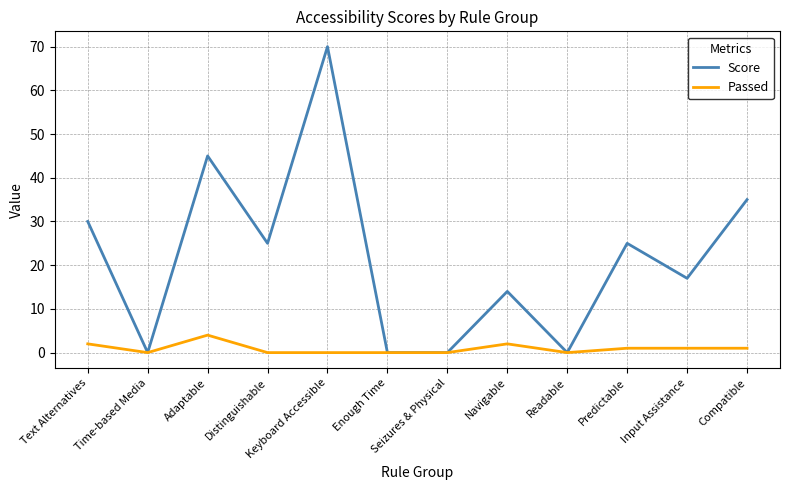

What is the maximum value for Score?

70